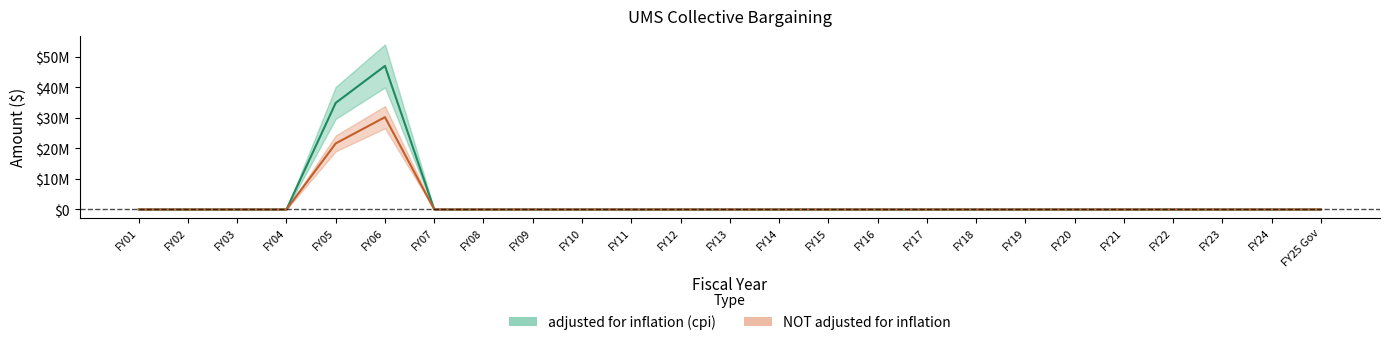

True or false: NOT adjusted for inflation has a value of 0 at FY15.

True